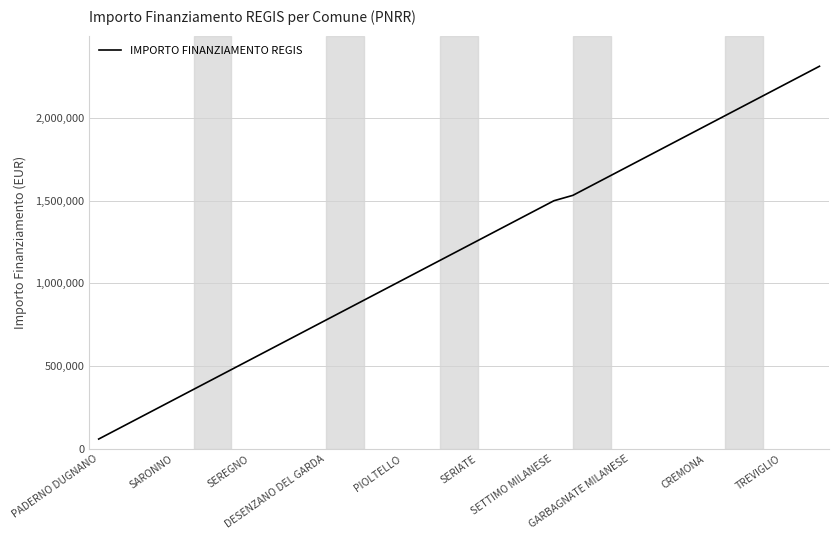

What is the minimum value shown in the chart?

59966